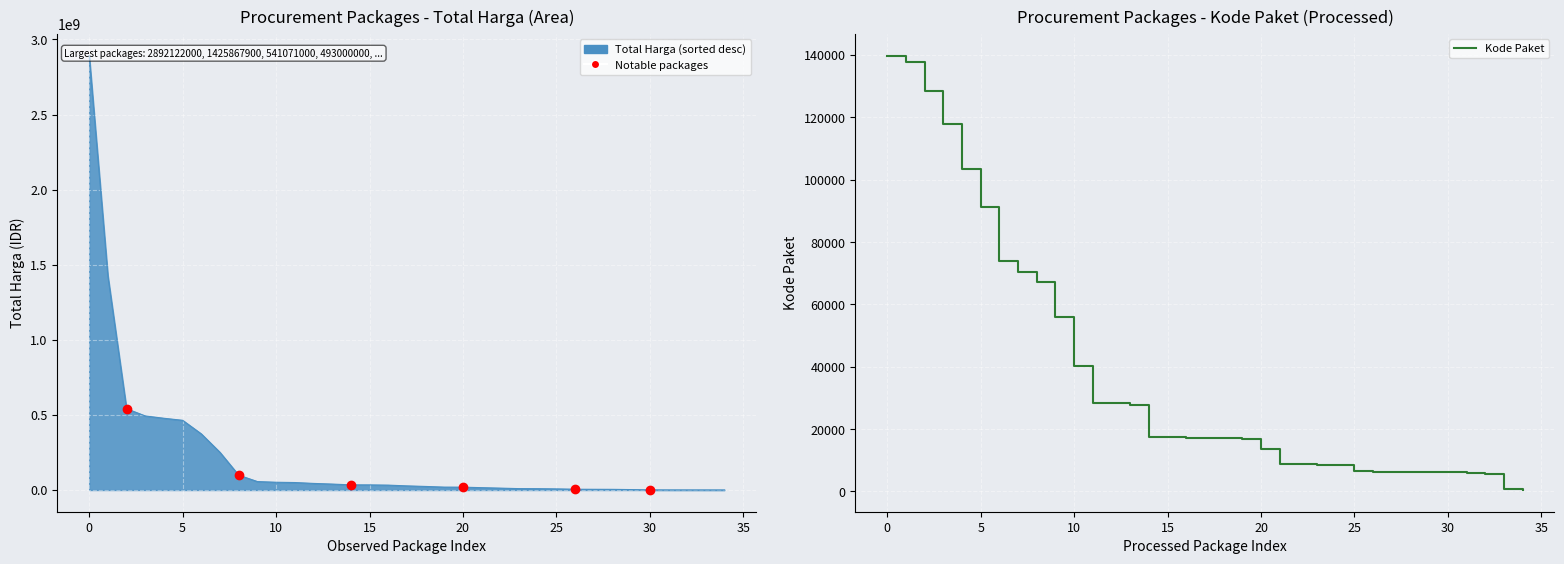

At which category does the chart reach its minimum across all series?

34